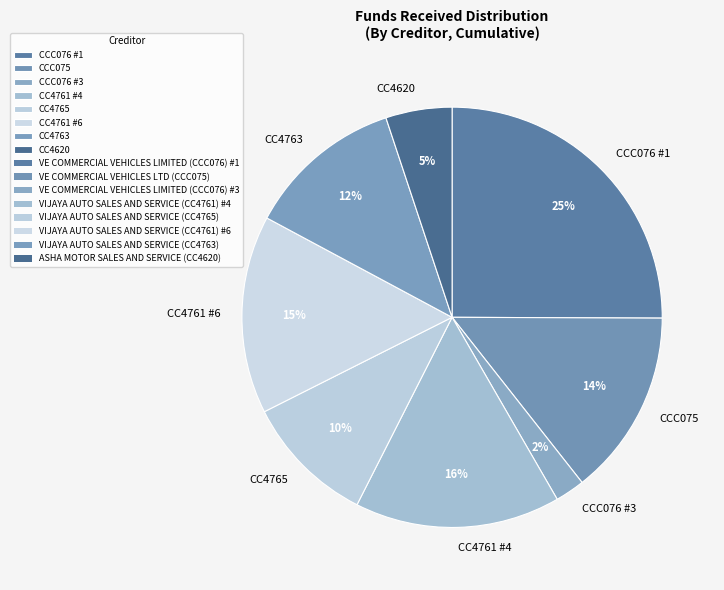

Is there a majority slice in this chart?

No